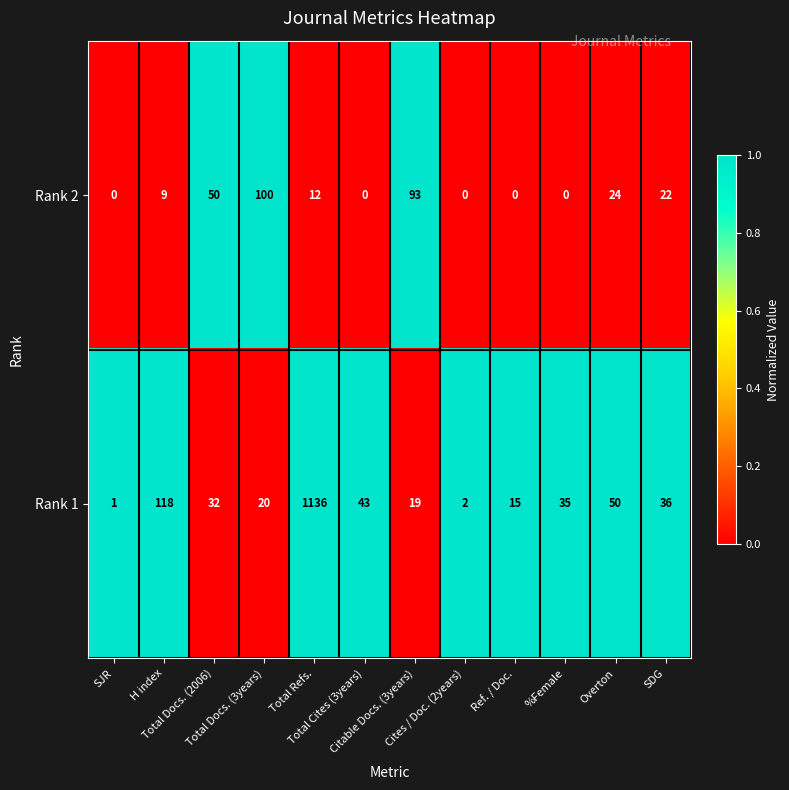

What is the sum of all Rank 1 values?

1507